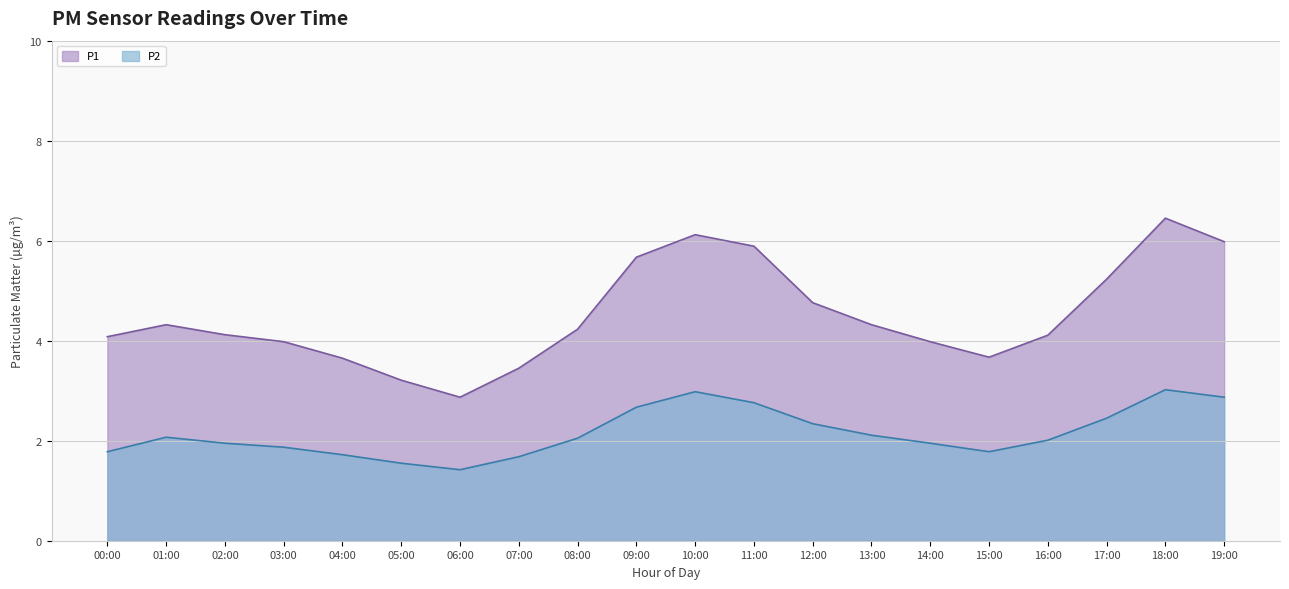

The chart shows a value of 1.1 at 03:00. True or false?

False